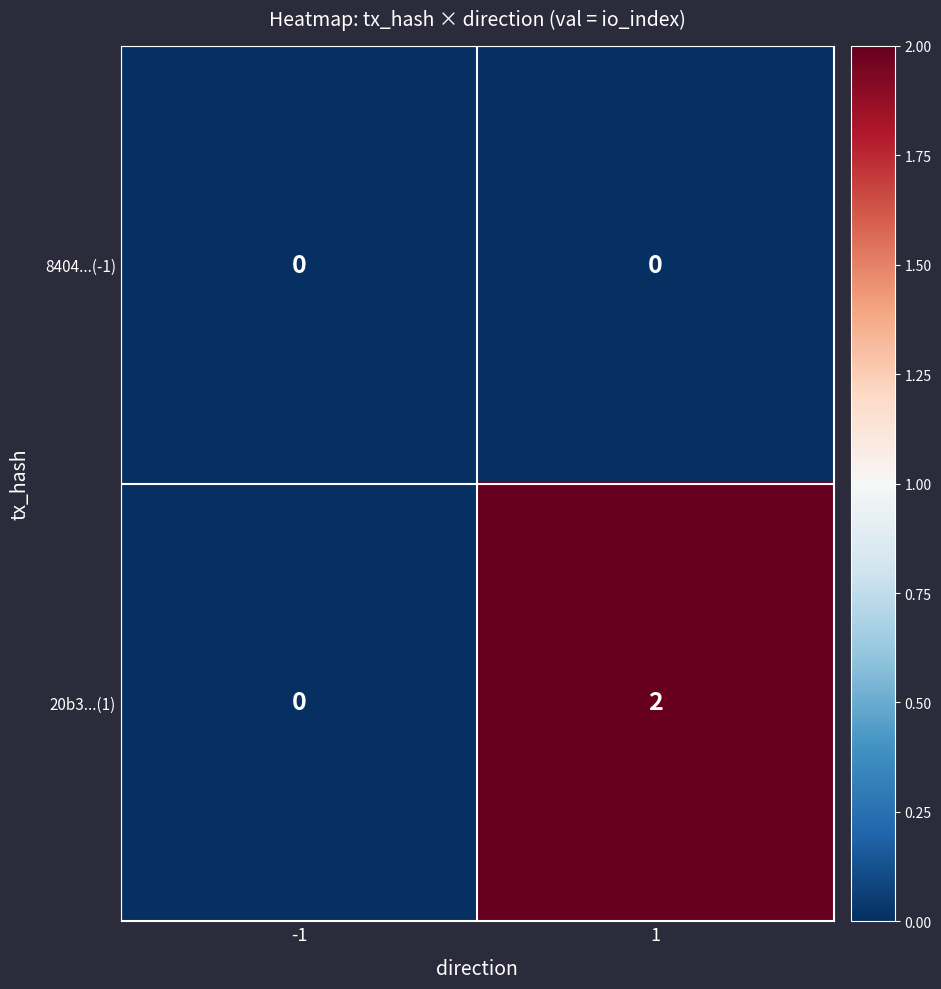

At how many categories does at least one series exceed 1?

1